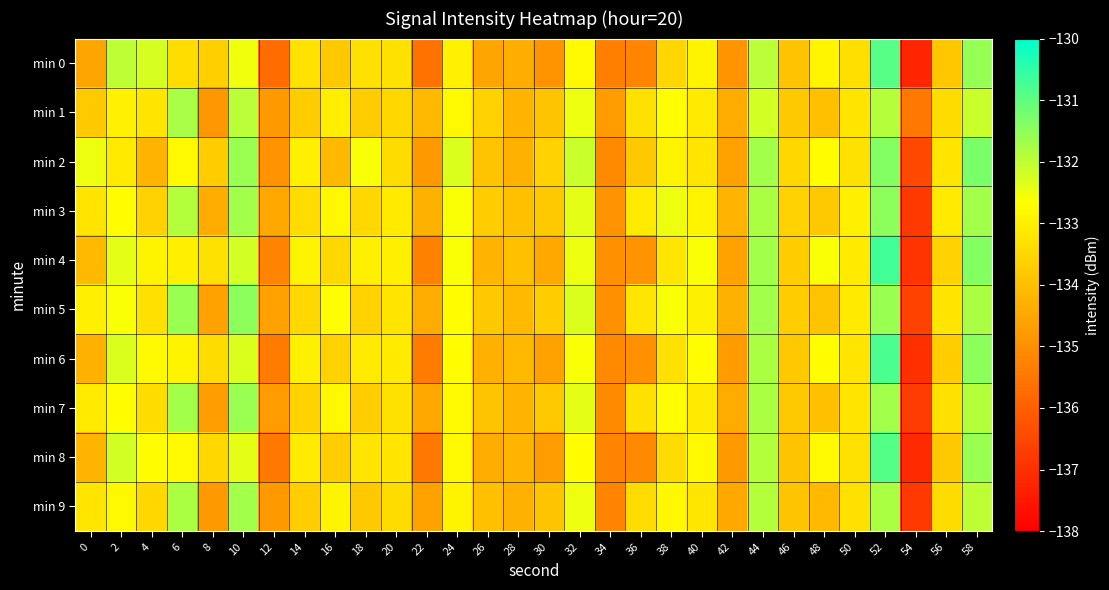

Reading right to left, what are all the values shown in this chart?

min 0: 58=-131.6	56=-133.8	54=-137.2	52=-130.9	50=-133.3	48=-132.9	46=-133.9	44=-132.0	42=-134.9	40=-132.9	38=-133.5	36=-135.2	34=-135.3	32=-132.8	30=-134.9	28=-134.4	26=-134.6	24=-132.9	22=-135.6	20=-133.3	18=-133.3	16=-133.8	14=-133.3	12=-135.7	10=-132.5	8=-133.7	6=-133.4	4=-132.2	2=-132.0	0=-134.5
min 1: 58=-132.1	56=-133.4	54=-135.5	52=-131.9	50=-133.2	48=-134.0	46=-133.8	44=-132.2	42=-134.4	40=-133.1	38=-132.7	36=-133.3	34=-134.7	32=-132.5	30=-133.9	28=-134.2	26=-133.6	24=-132.8	22=-134.1	20=-133.5	18=-133.7	16=-133.0	14=-133.7	12=-134.8	10=-132.0	8=-134.8	6=-131.8	4=-133.2	2=-133.0	0=-133.8
min 2: 58=-131.3	56=-133.2	54=-136.5	52=-131.4	50=-133.3	48=-132.7	46=-133.5	44=-131.7	42=-134.6	40=-133.2	38=-132.9	36=-133.8	34=-135.1	32=-132.1	30=-133.6	28=-134.3	26=-133.9	24=-132.3	22=-134.8	20=-133.4	18=-132.6	16=-134.1	14=-133.0	12=-134.9	10=-131.6	8=-133.7	6=-132.8	4=-134.2	2=-133.1	0=-132.5
min 3: 58=-131.7	56=-133.1	54=-136.8	52=-131.5	50=-133.0	48=-133.8	46=-133.6	44=-131.8	42=-134.2	40=-132.9	38=-132.5	36=-133.1	34=-134.9	32=-132.4	30=-133.8	28=-134.0	26=-133.7	24=-132.6	22=-134.3	20=-133.1	18=-133.5	16=-132.8	14=-133.4	12=-134.5	10=-131.7	8=-134.4	6=-131.9	4=-133.6	2=-132.7	0=-133.2
min 4: 58=-131.4	56=-133.6	54=-136.9	52=-130.7	50=-133.1	48=-132.6	46=-133.7	44=-131.7	42=-134.6	40=-132.6	38=-133.2	36=-134.9	34=-135.0	32=-132.5	30=-134.5	28=-134.0	26=-134.2	24=-132.6	22=-135.3	20=-133.0	18=-133.0	16=-133.5	14=-132.9	12=-135.2	10=-132.2	8=-133.3	6=-133.0	4=-132.9	2=-132.4	0=-134.1
min 5: 58=-131.8	56=-133.2	54=-136.6	52=-131.6	50=-133.1	48=-133.9	46=-133.7	44=-131.7	42=-134.3	40=-133.0	38=-132.6	36=-133.2	34=-135.0	32=-132.3	30=-133.7	28=-134.1	26=-133.8	24=-132.7	22=-134.4	20=-133.2	18=-133.6	16=-132.7	14=-133.5	12=-134.6	10=-131.5	8=-134.6	6=-131.6	4=-133.3	2=-132.6	0=-133.0
min 6: 58=-131.5	56=-133.7	54=-137.0	52=-130.8	50=-133.2	48=-132.7	46=-133.8	44=-131.8	42=-134.7	40=-132.7	38=-133.3	36=-135.0	34=-135.1	32=-132.6	30=-134.6	28=-134.1	26=-134.3	24=-132.7	22=-135.4	20=-133.1	18=-133.1	16=-133.6	14=-133.0	12=-135.4	10=-132.3	8=-133.4	6=-132.9	4=-132.8	2=-132.3	0=-134.3
min 7: 58=-131.9	56=-133.3	54=-136.7	52=-131.7	50=-133.2	48=-134.0	46=-133.8	44=-131.8	42=-134.4	40=-133.1	38=-132.7	36=-133.3	34=-135.1	32=-132.4	30=-133.8	28=-134.2	26=-133.9	24=-132.8	22=-134.5	20=-133.3	18=-133.7	16=-132.8	14=-133.6	12=-134.7	10=-131.6	8=-134.7	6=-131.7	4=-133.4	2=-132.7	0=-133.1
min 8: 58=-131.6	56=-133.8	54=-137.1	52=-130.9	50=-133.3	48=-132.8	46=-133.9	44=-131.9	42=-134.8	40=-132.8	38=-133.4	36=-135.1	34=-135.2	32=-132.7	30=-134.7	28=-134.2	26=-134.4	24=-132.8	22=-135.5	20=-133.2	18=-133.2	16=-133.7	14=-133.1	12=-135.5	10=-132.4	8=-133.5	6=-132.8	4=-132.7	2=-132.2	0=-134.2
min 9: 58=-132.0	56=-133.4	54=-136.8	52=-131.8	50=-133.3	48=-134.1	46=-133.9	44=-131.9	42=-134.5	40=-133.2	38=-132.8	36=-133.4	34=-135.2	32=-132.5	30=-133.9	28=-134.3	26=-134.0	24=-132.9	22=-134.6	20=-133.4	18=-133.8	16=-132.9	14=-133.7	12=-134.8	10=-131.7	8=-134.8	6=-131.8	4=-133.5	2=-132.8	0=-133.2